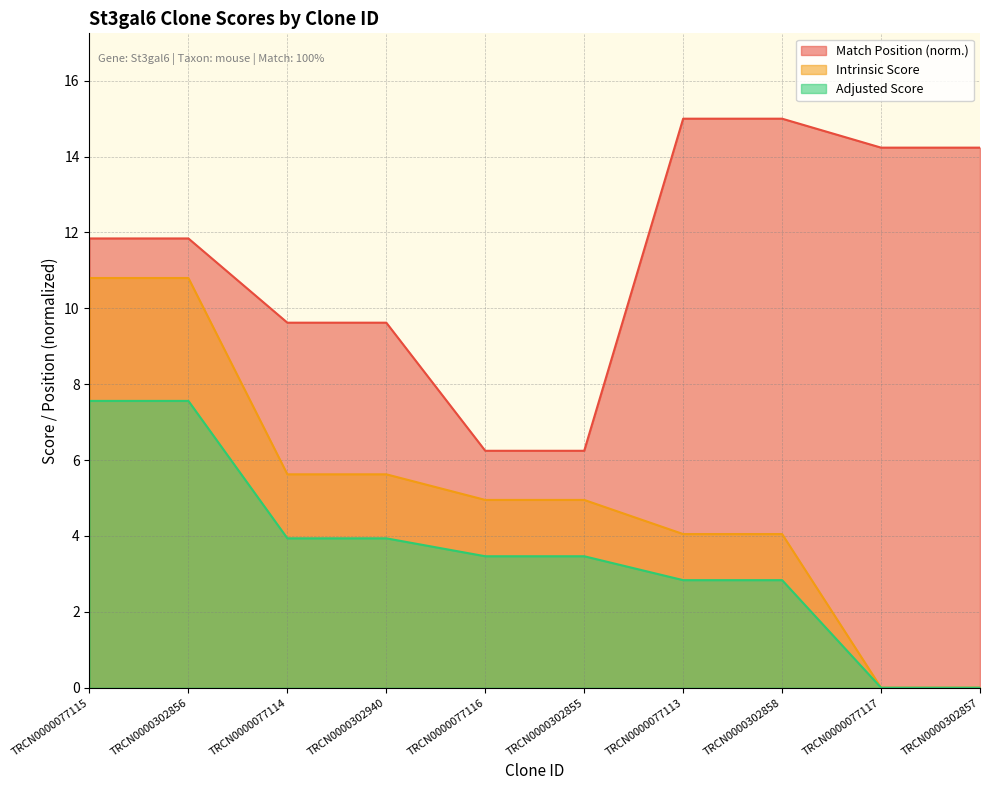

Reading right to left, what are all the values shown in this chart?

Match Position: 14.2	14.2	15.0	15.0	6.2	6.2	9.6	9.6	11.8	11.8
Intrinsic Score: 0.0	0.0	4.0	4.0	5.0	5.0	5.6	5.6	10.8	10.8
Adjusted Score: 0.0	0.0	2.8	2.8	3.5	3.5	3.9	3.9	7.6	7.6